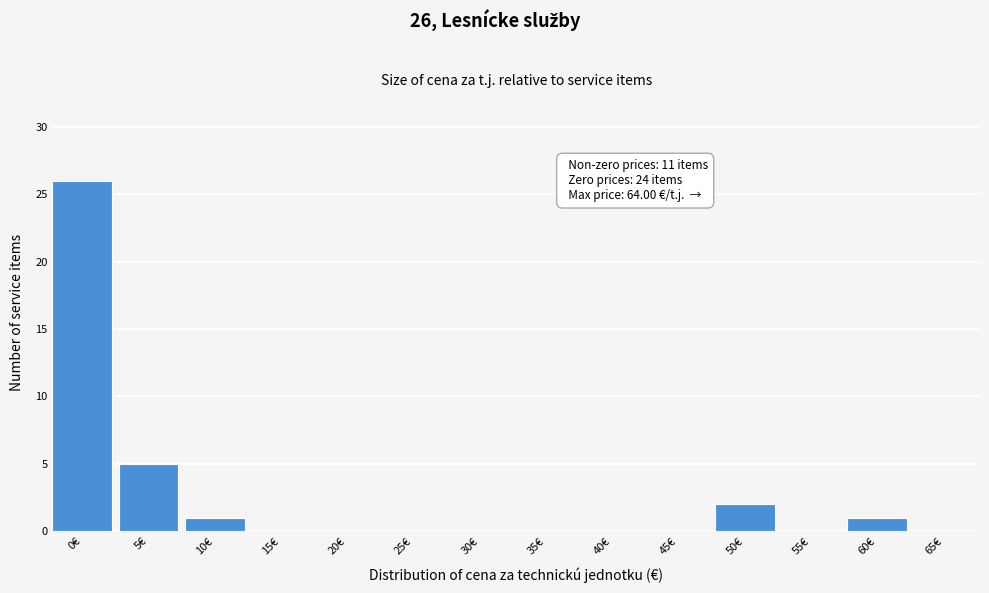

Reading left to right, transcribe all the data shown in this chart.

0€=26	5€=5	10€=1	15€=0	20€=0	25€=0	30€=0	35€=0	40€=0	45€=0	50€=2	55€=0	60€=1	65€=0